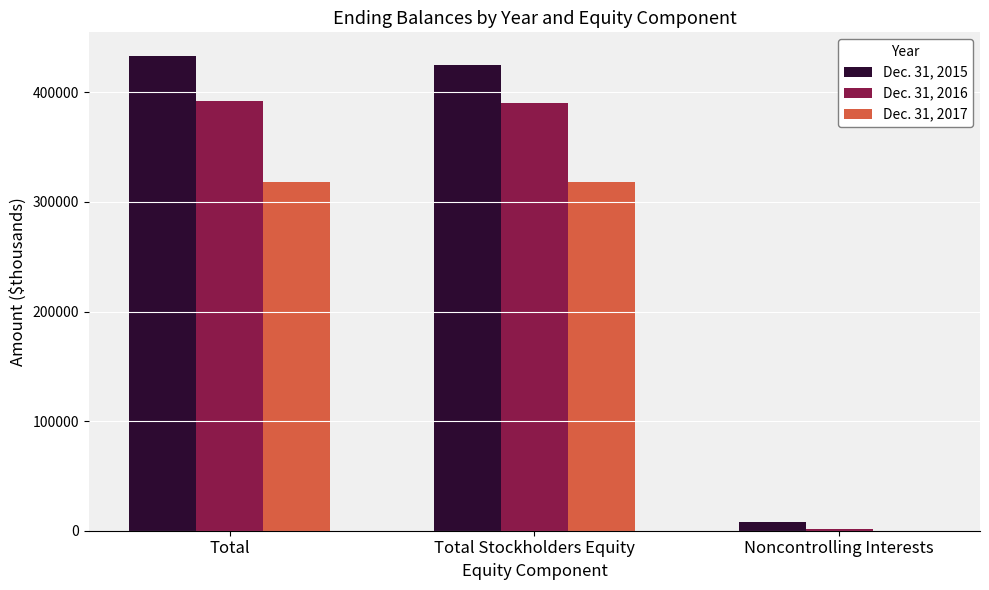

Is it true that Dec. 31, 2015 equals 433099 at Total?

True